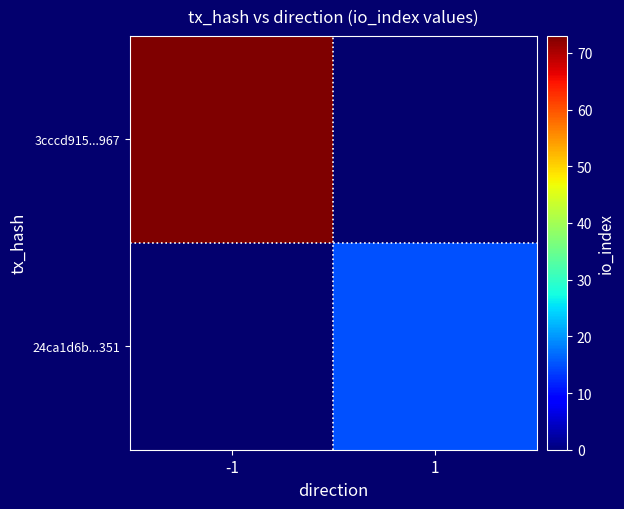

At how many categories does at least one series exceed 55?

1